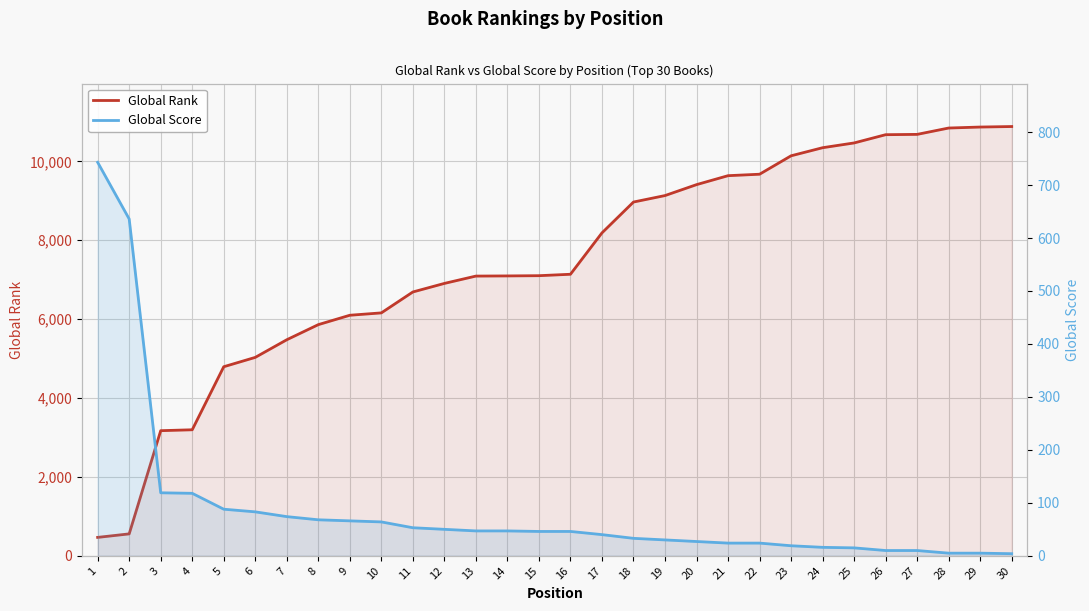

Count the number of data series in this chart.

2